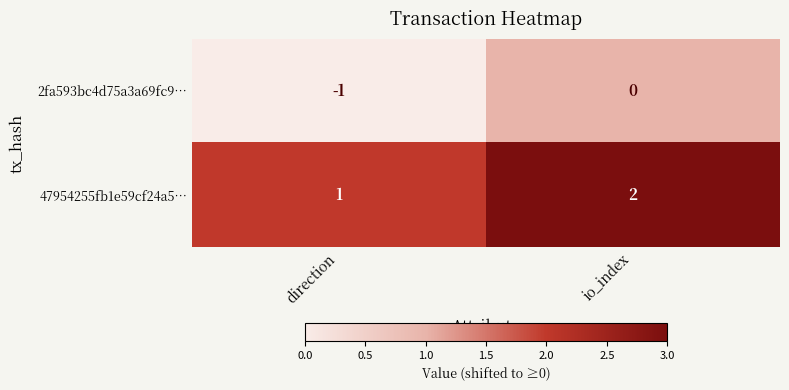

What is the sum of all 47954255fb1e59cf24a5… values?

3